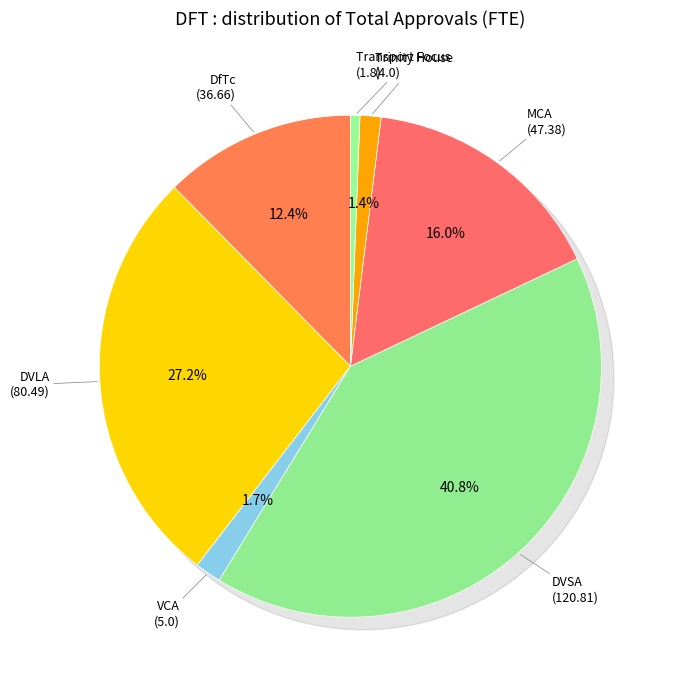

What percentage is the MCA slice, to the nearest percent?

16%